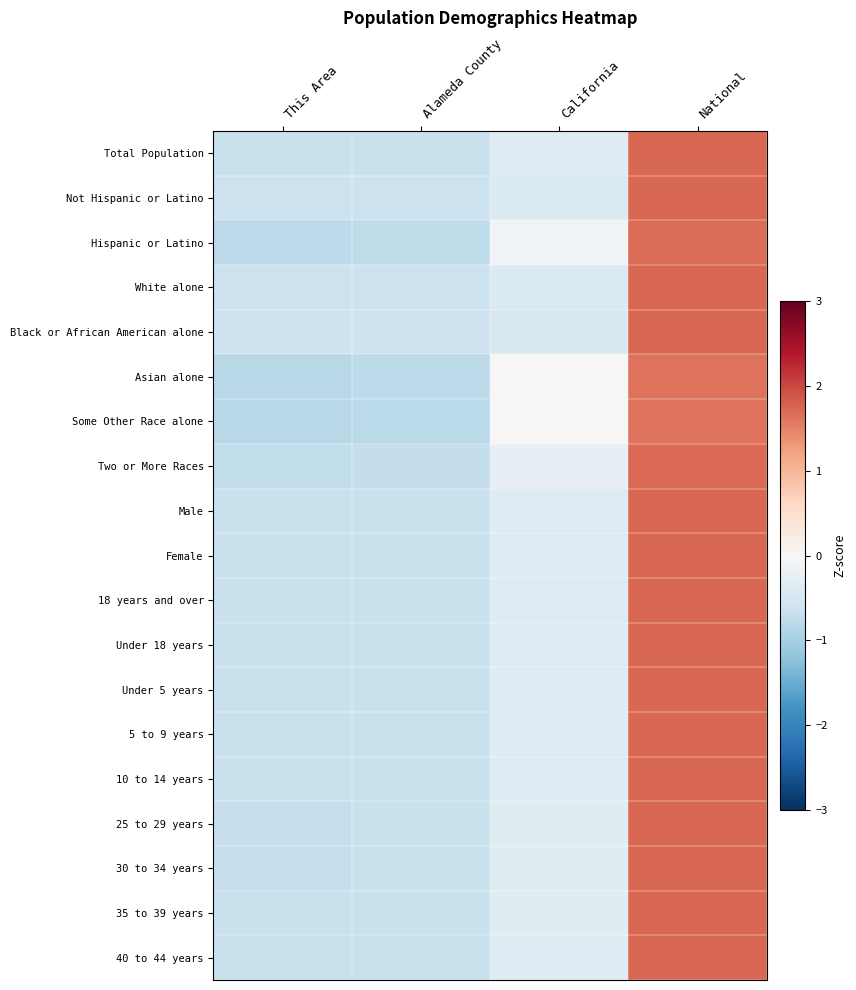

What is the maximum value shown in the chart?

1.7